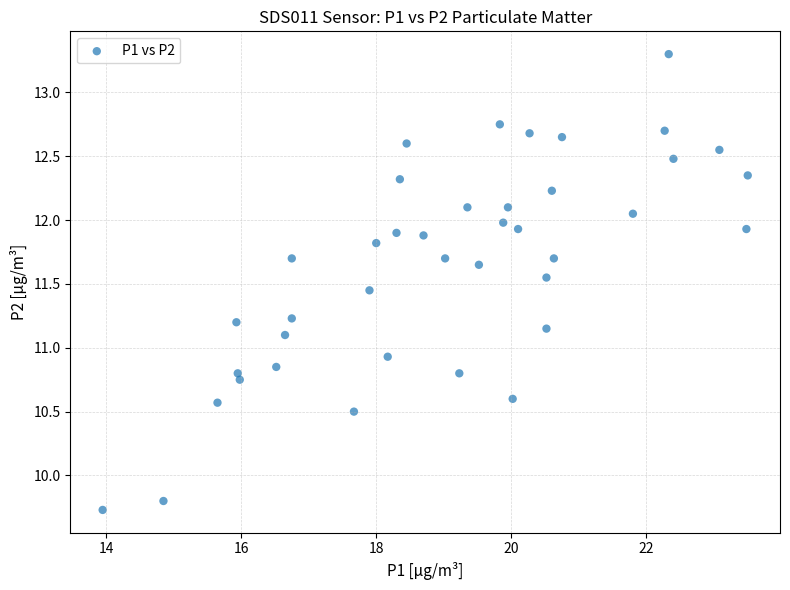

What is the range of X values (max minus min)?

9.6